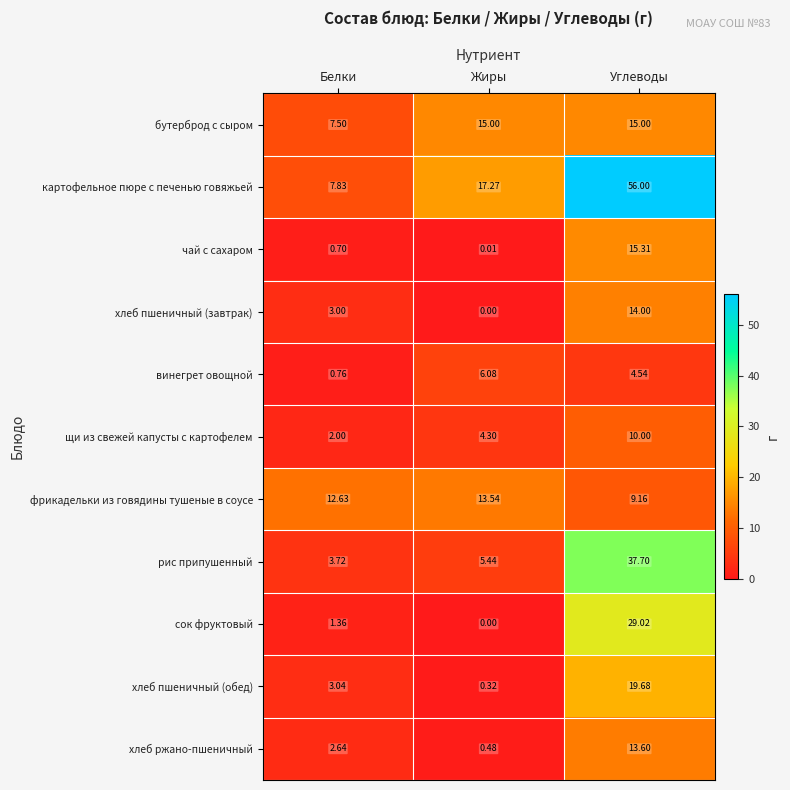

List the series in order of their peak value, lowest first.

винегрет овощной, щи из свежей капусты с картофелем, фрикадельки из говядины тушеные в соусе, хлеб ржано-пшеничный, хлеб пшеничный (завтрак), бутерброд с сыром, чай с сахаром, хлеб пшеничный (обед), сок фруктовый, рис припушенный, картофельное пюре с печенью говяжьей